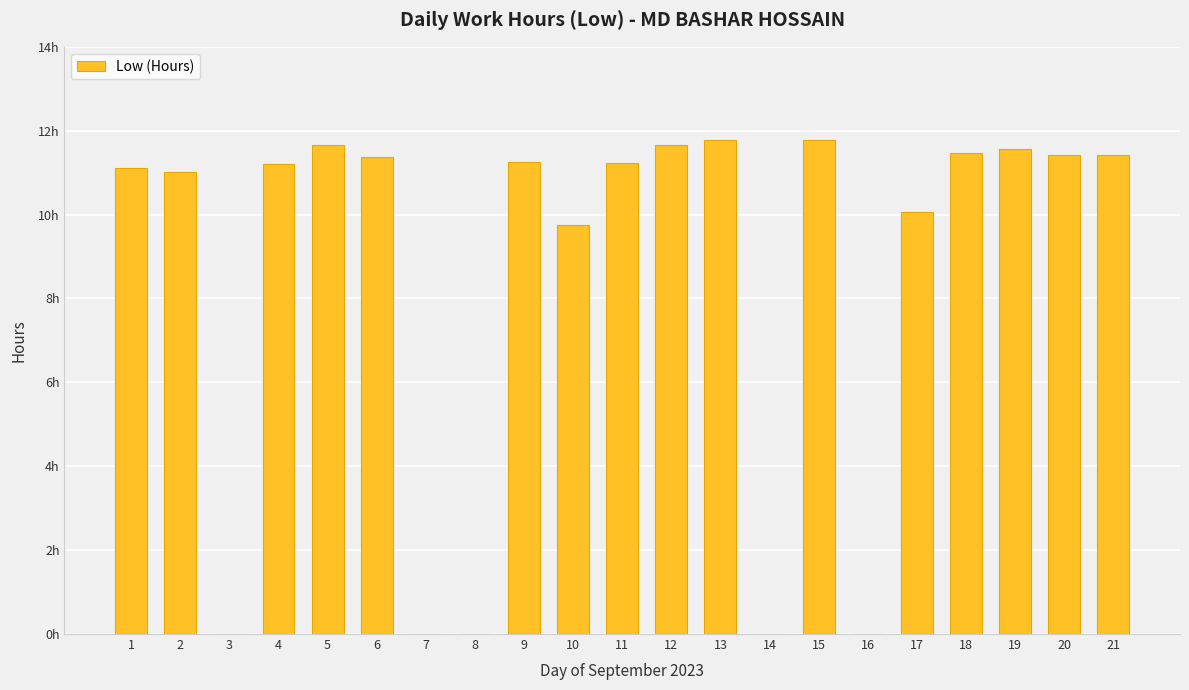

Reading left to right, what are all the values shown in this chart?

1=11.1	2=11.0	3=0.0	4=11.2	5=11.7	6=11.4	7=0.0	8=0.0	9=11.2	10=9.8	11=11.2	12=11.7	13=11.8	14=0.0	15=11.8	16=0.0	17=10.1	18=11.5	19=11.6	20=11.4	21=11.4